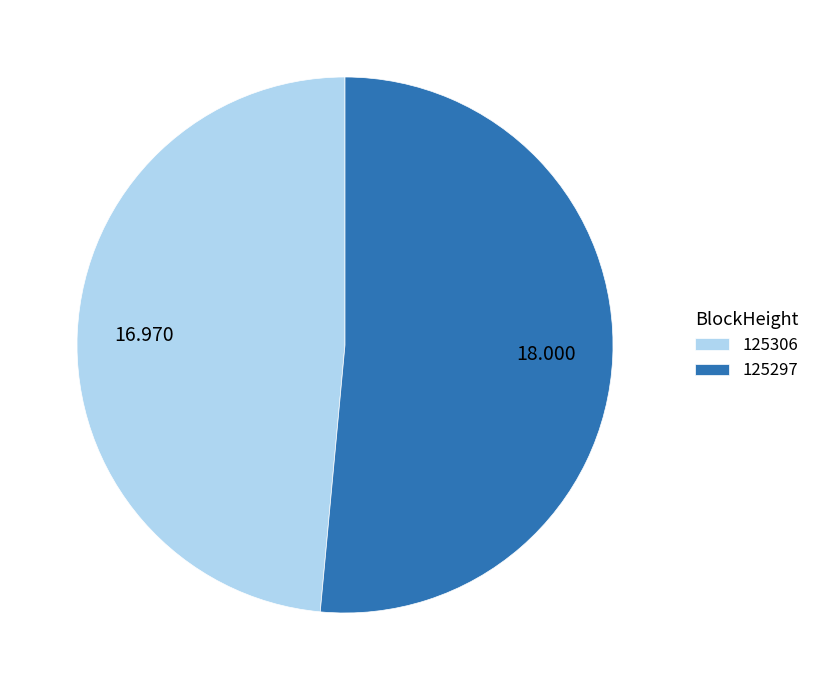

Is there any slice that represents more than half of the pie?

Yes